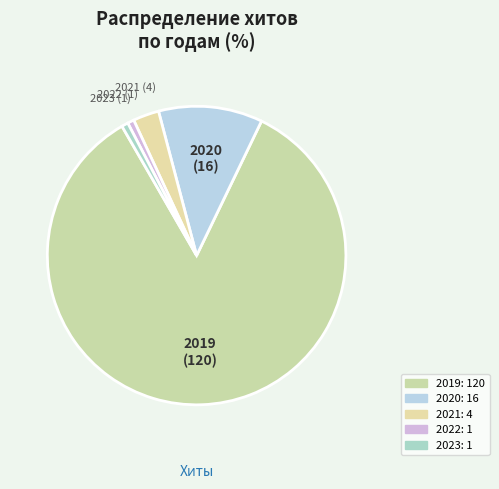

What is the largest slice in the pie chart?

2019